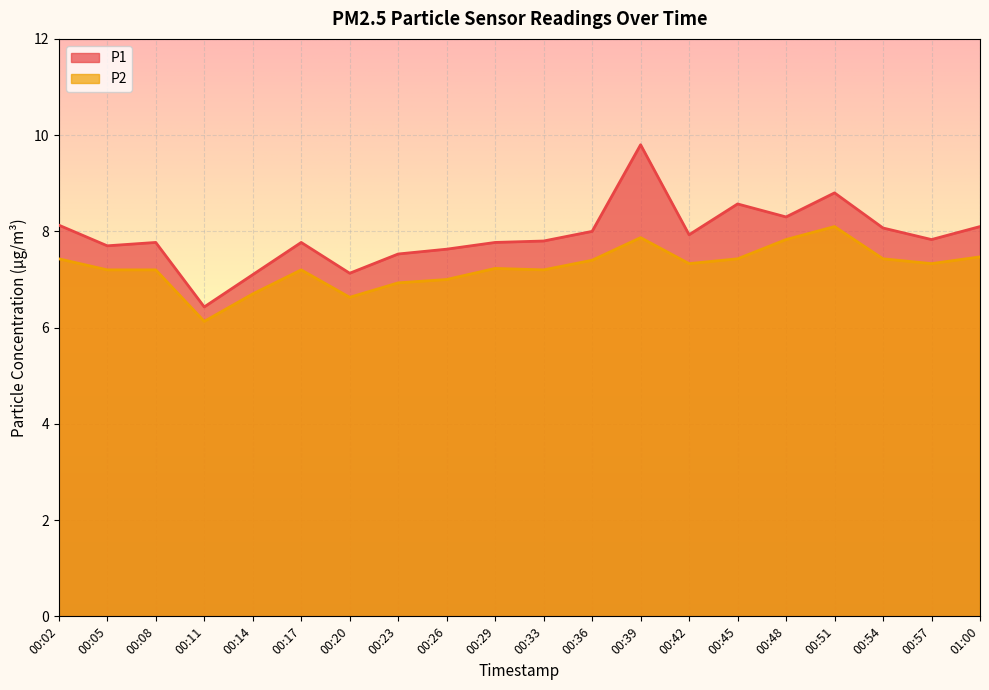

Which has a higher value, 00:17 or 00:26?

00:17